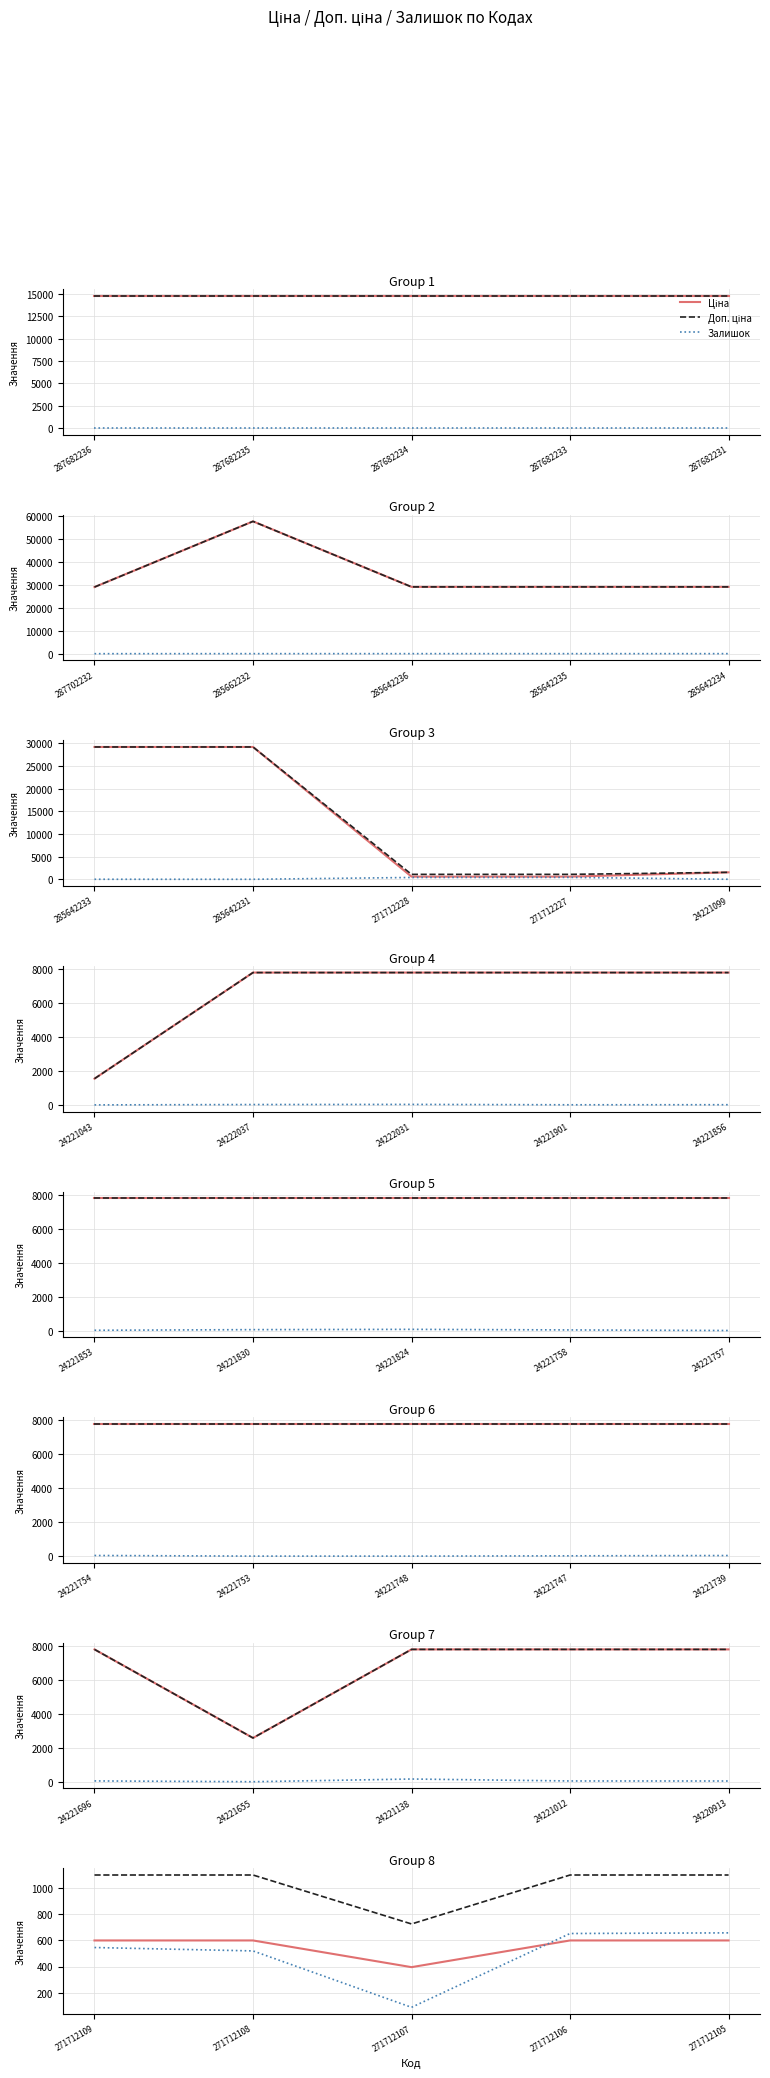

What are all the series names shown in the legend?

Ціна, Доп. ціна, Залишок